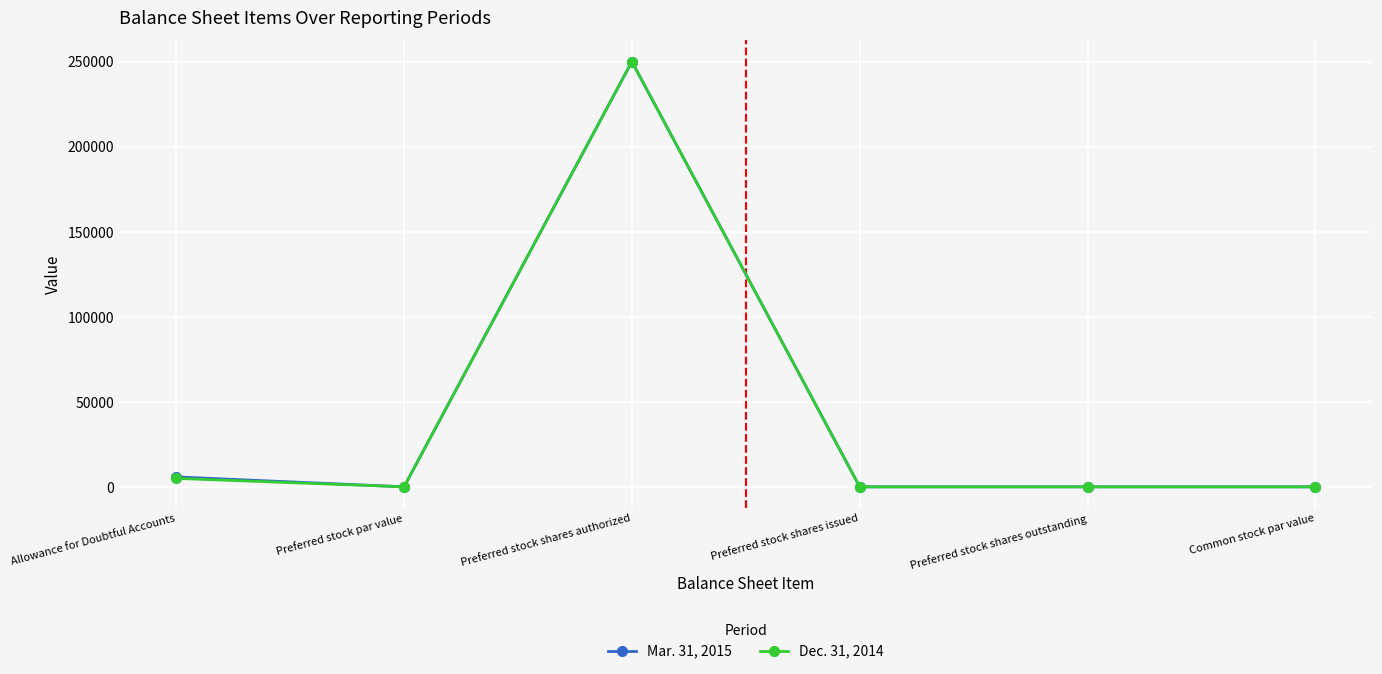

How many values in the Dec. 31, 2014 series are below 1?

3